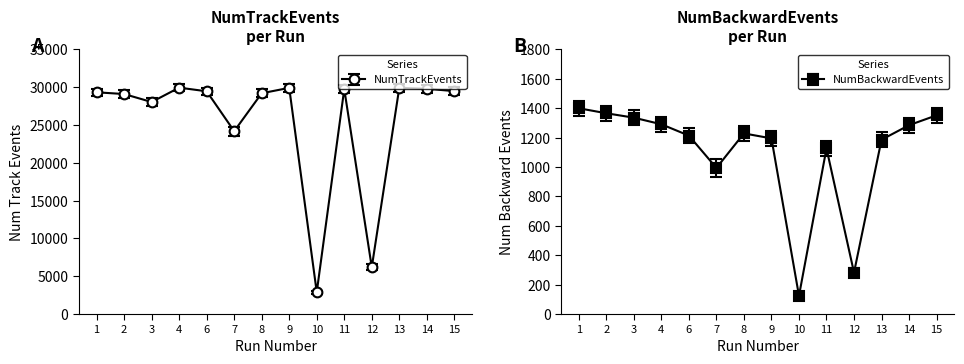

What are all the series names shown in the legend?

NumTrackEvents, NumBackwardEvents